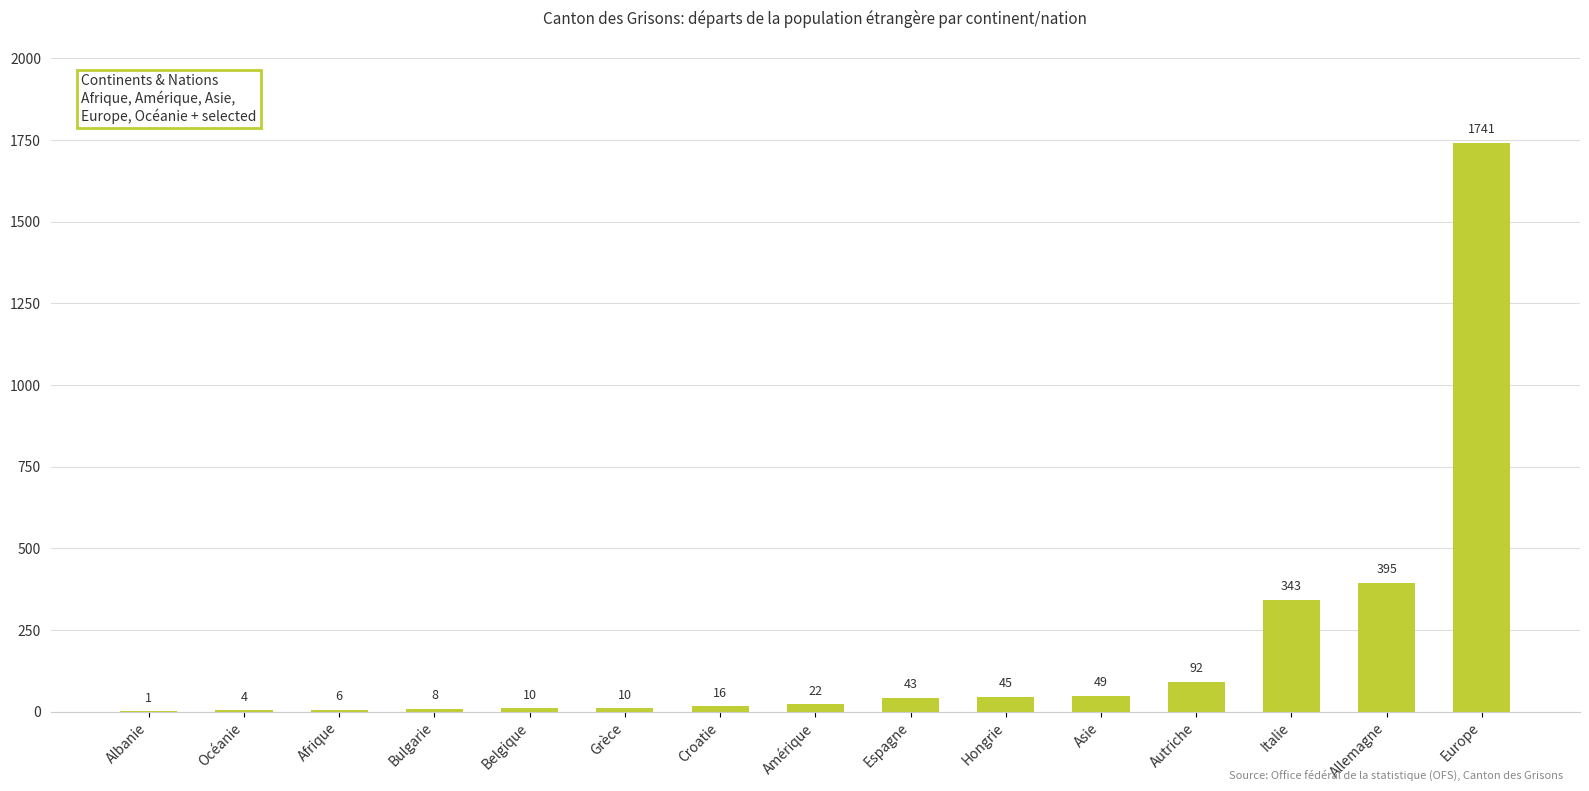

At which label is the value closest to 871?

Allemagne